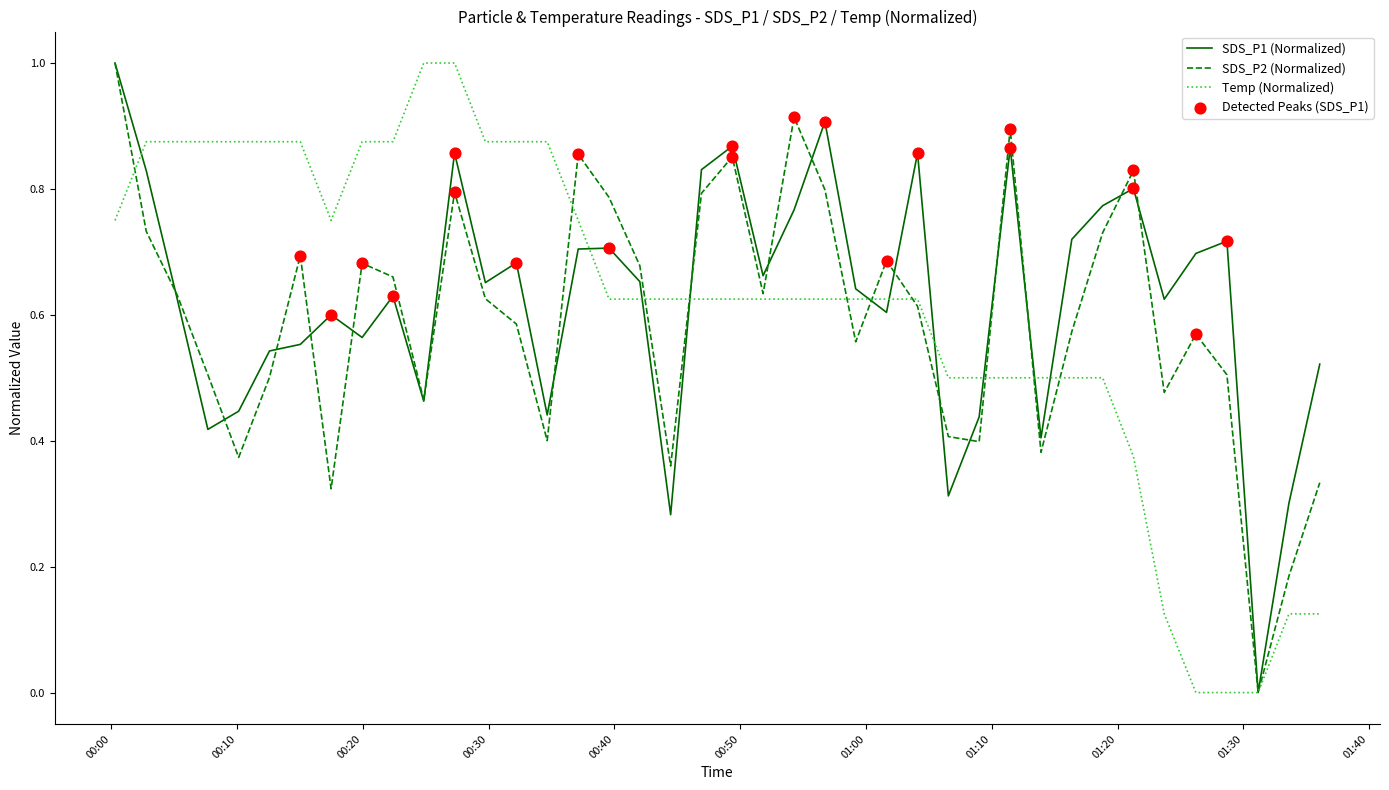

What is the highest value of the SDS_P1 (Normalized) series?

1.0